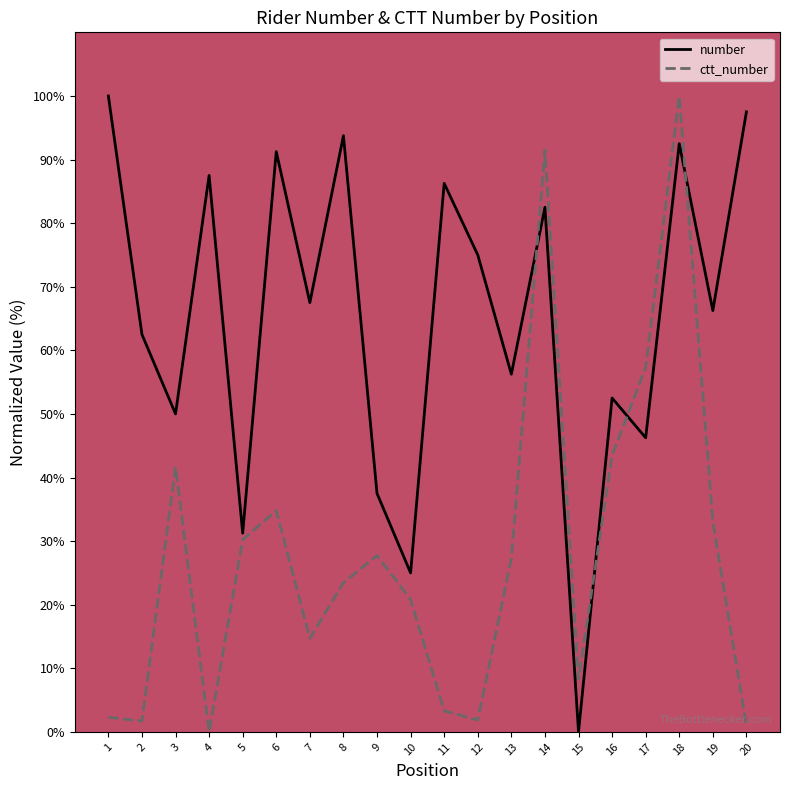

What is the difference between the highest and lowest values at 5?

1.0